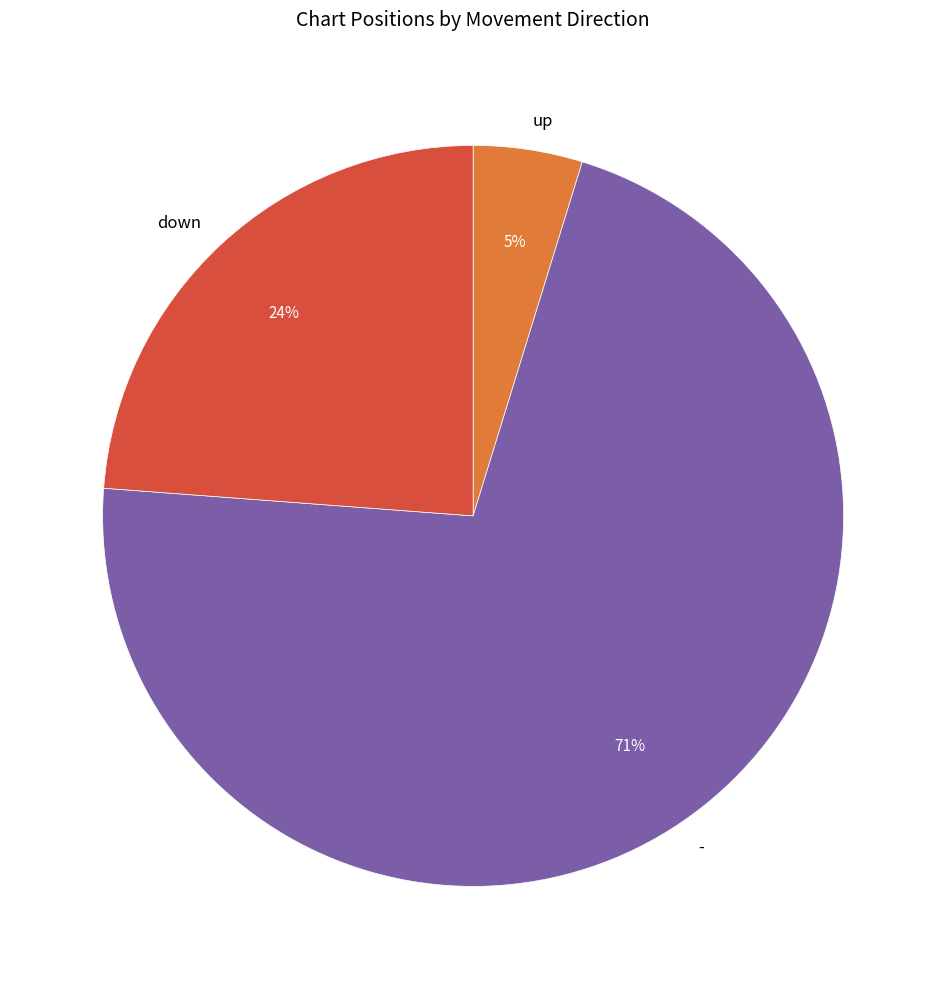

To the nearest percent, what is the average slice percentage?

33%